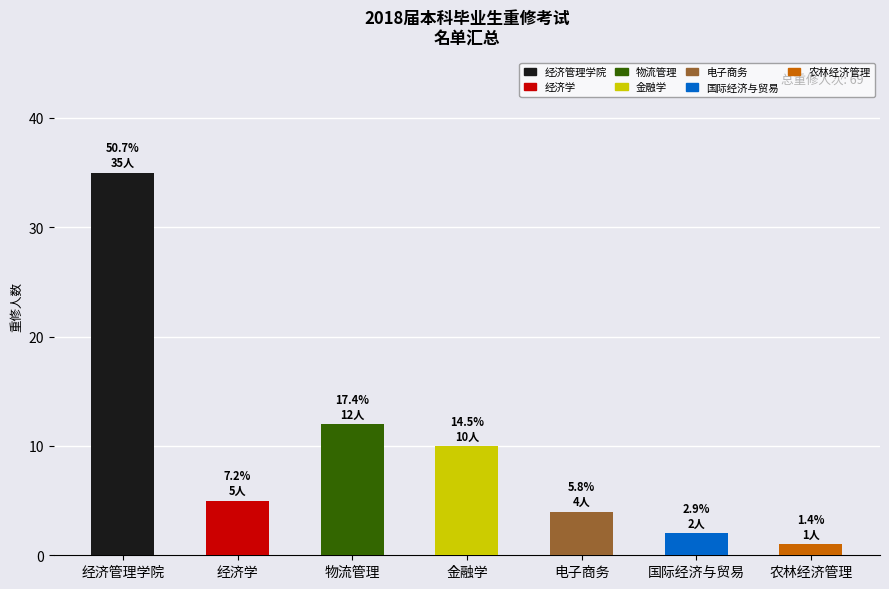

What is the difference between the maximum and minimum values?

34